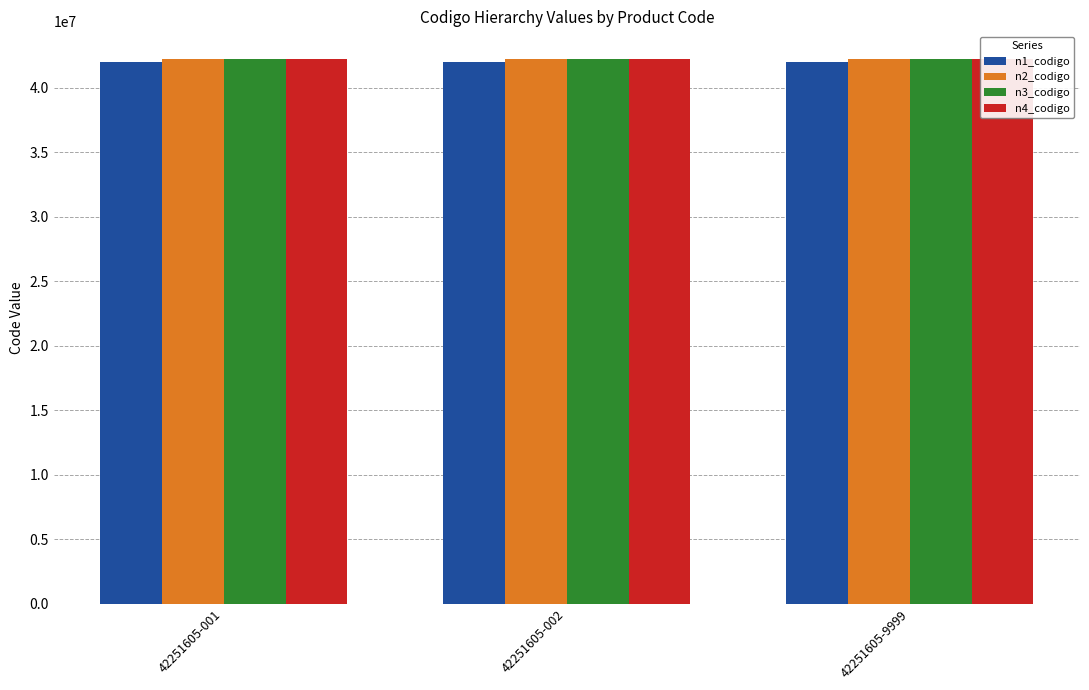

Is the value of n3_codigo at 42251605-001 greater than the value of n4_codigo at 42251605-001?

No